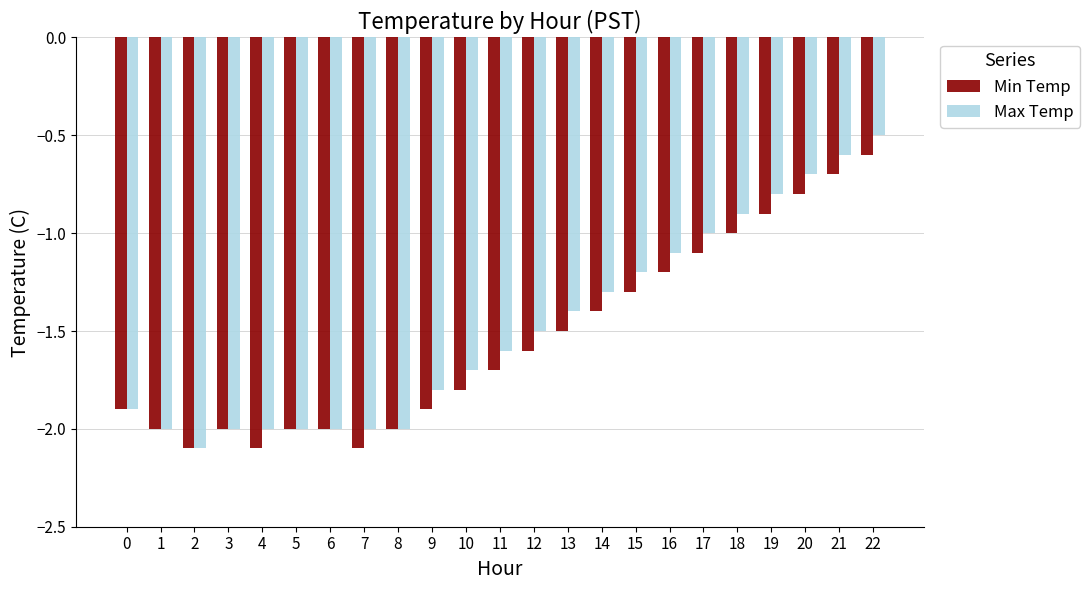

True or false: Min Temp has a value of -2.0 at 5.

True